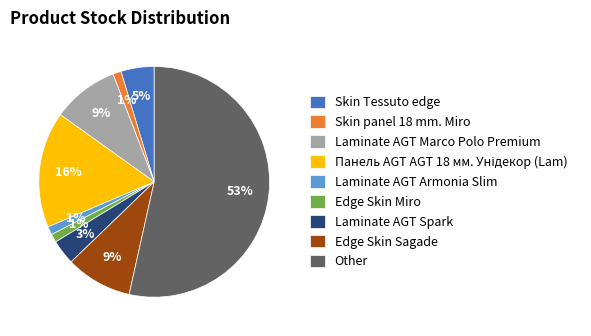

How many slices are in this pie chart?

9